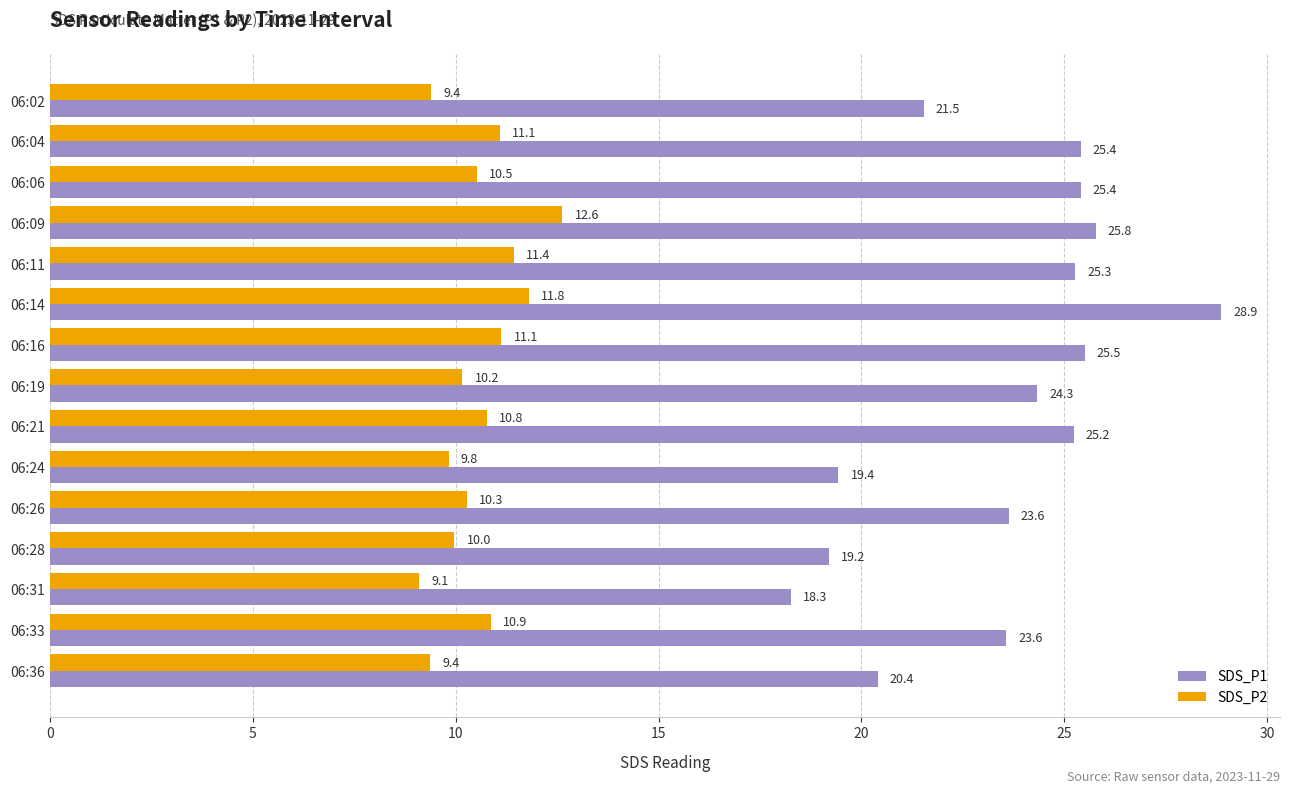

Rank the series by their average value, from highest to lowest.

SDS_P1, SDS_P2